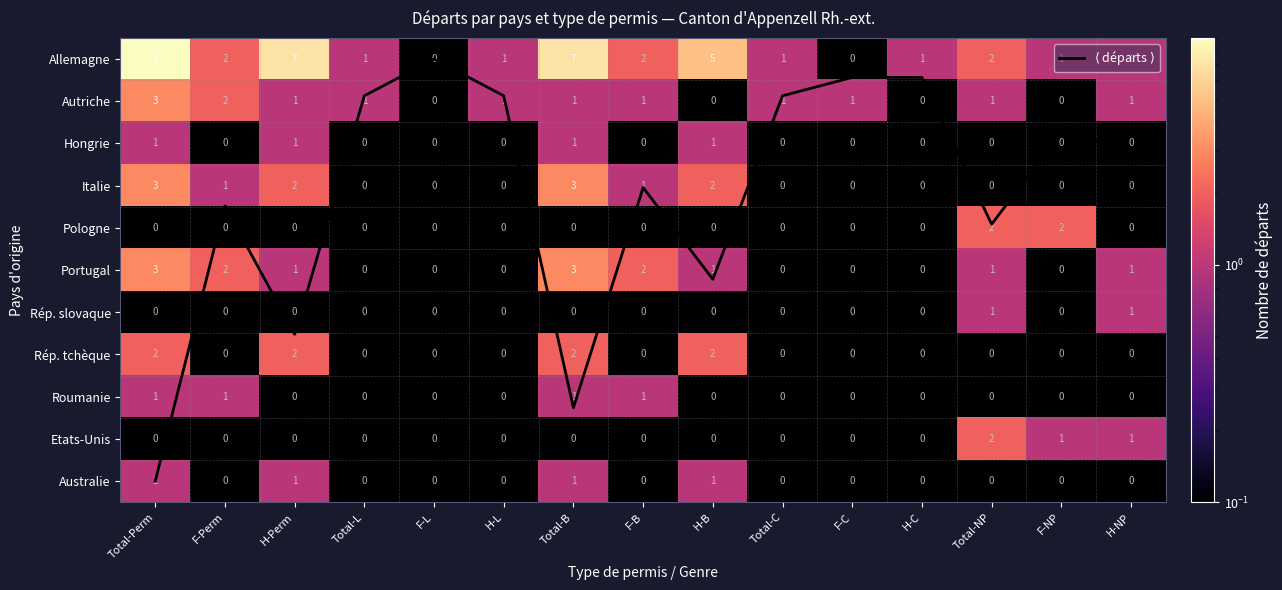

What is the greatest value displayed?

10.0